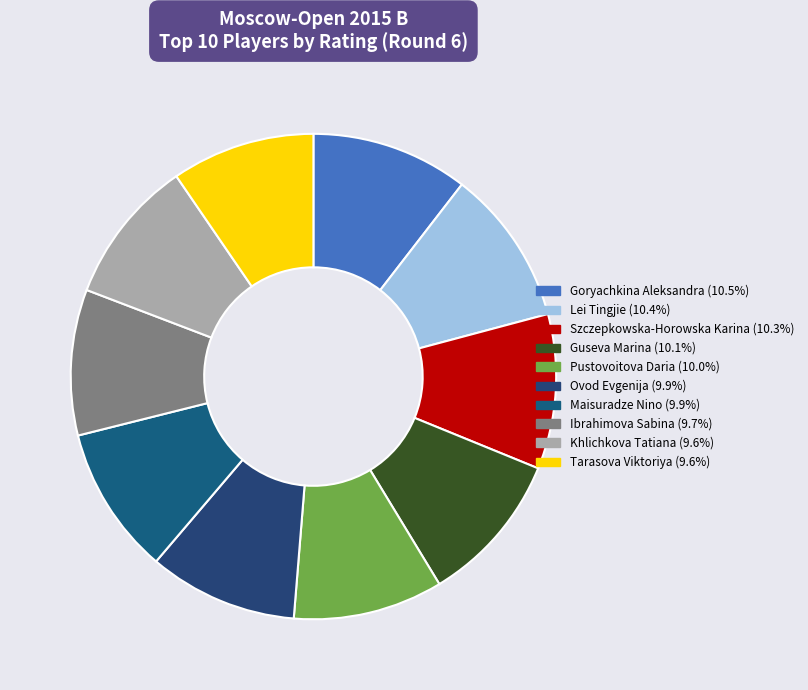

To the nearest percent, what is the difference between the largest and smallest slice percentages?

1%